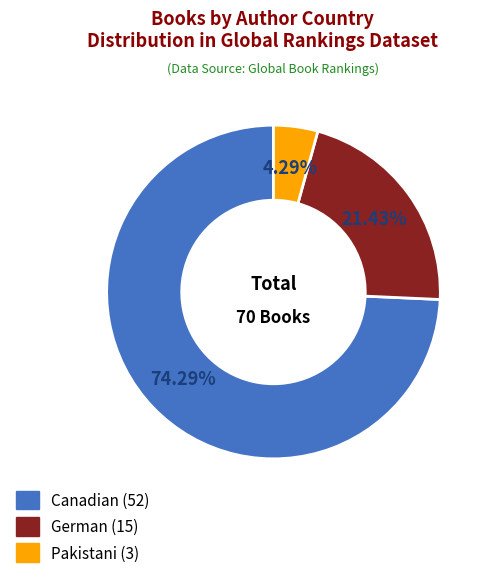

To the nearest percent, what is the average slice percentage?

33%